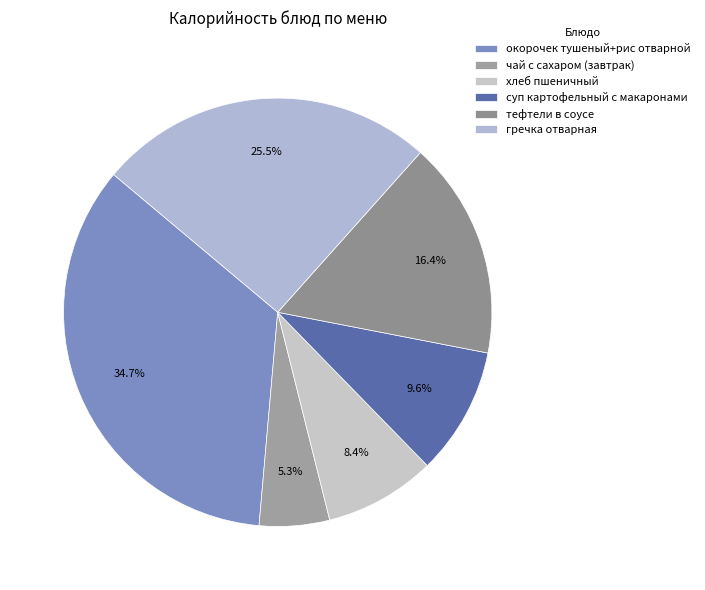

Is there any slice that represents more than half of the pie?

No